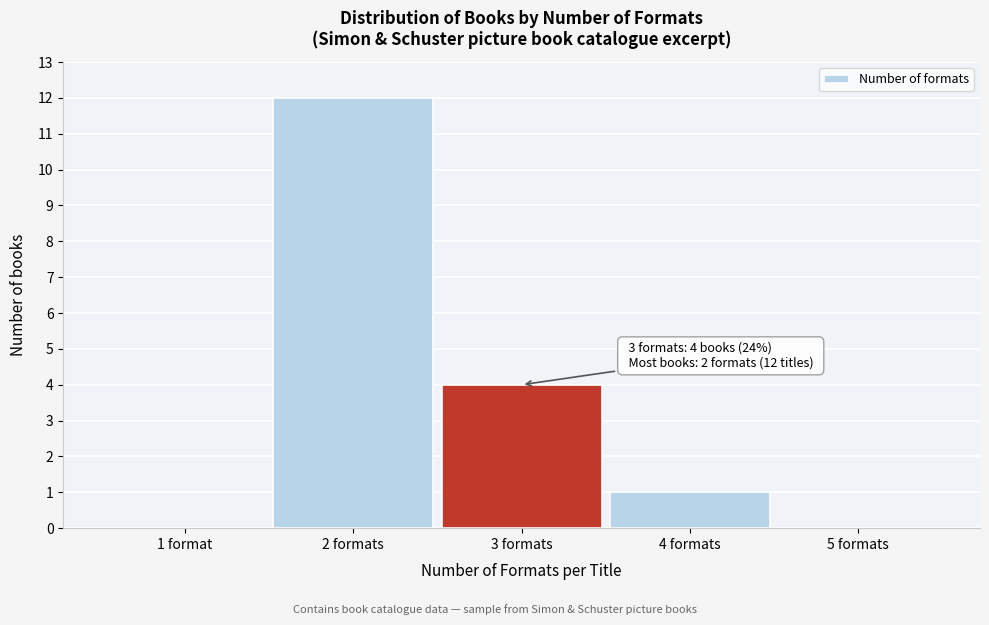

Reading left to right, transcribe all the data shown in this chart.

1 format=0	2 formats=12	3 formats=4	4 formats=1	5 formats=0